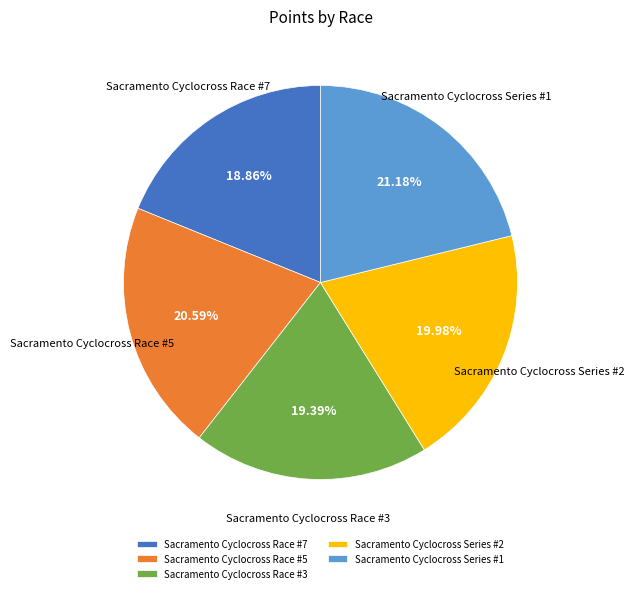

Which slice is the smallest?

Sacramento Cyclocross Race #7